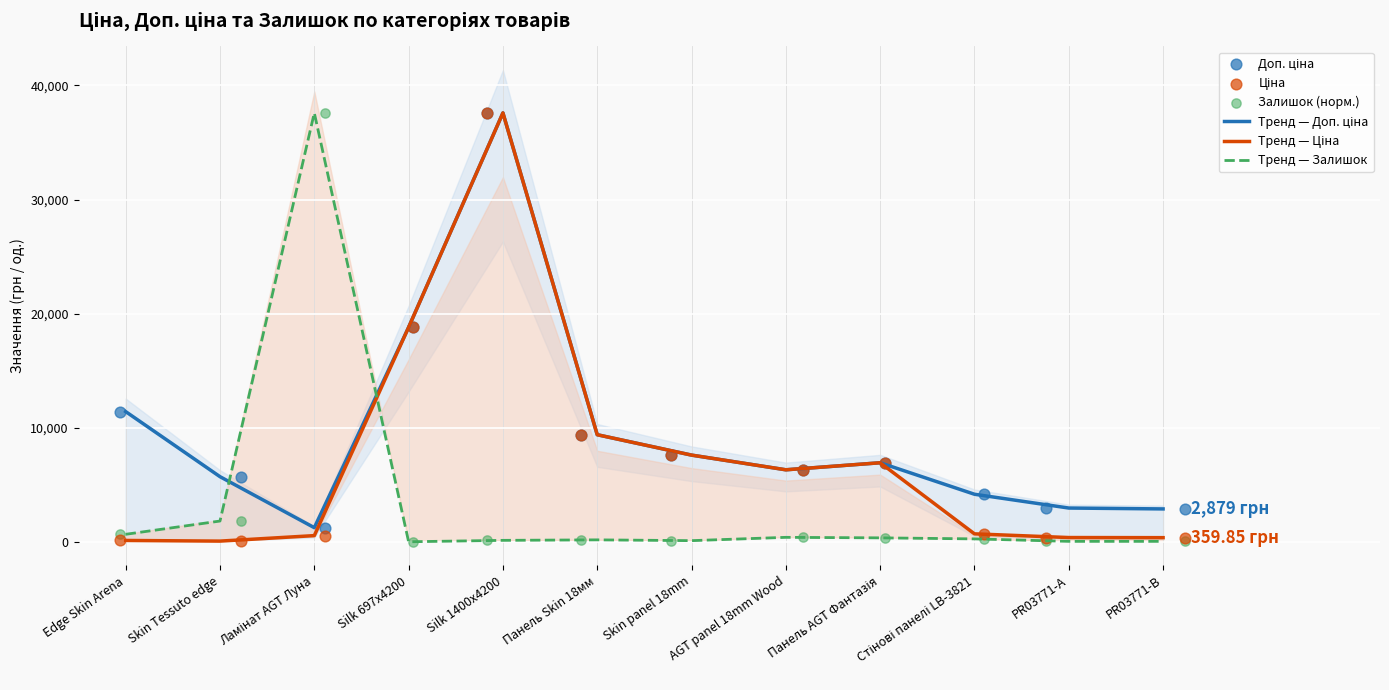

Which series has the largest Y range (max minus min)?

Тренд — Залишок